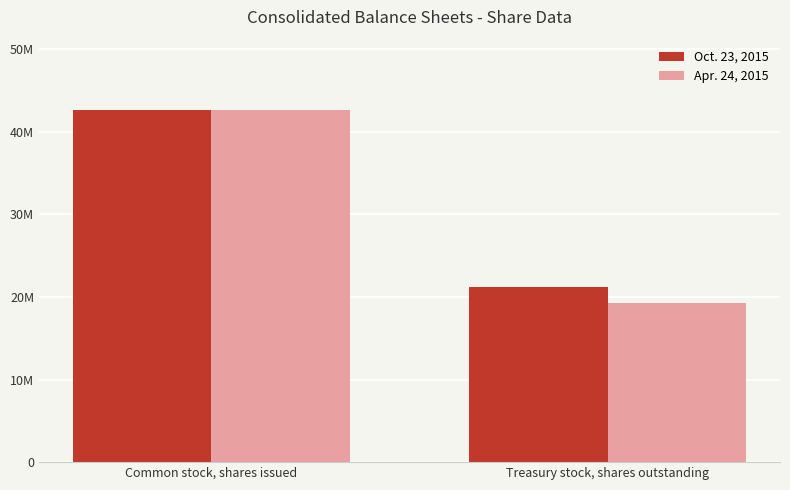

Are the bars grouped side by side (vs. stacked)?

Yes